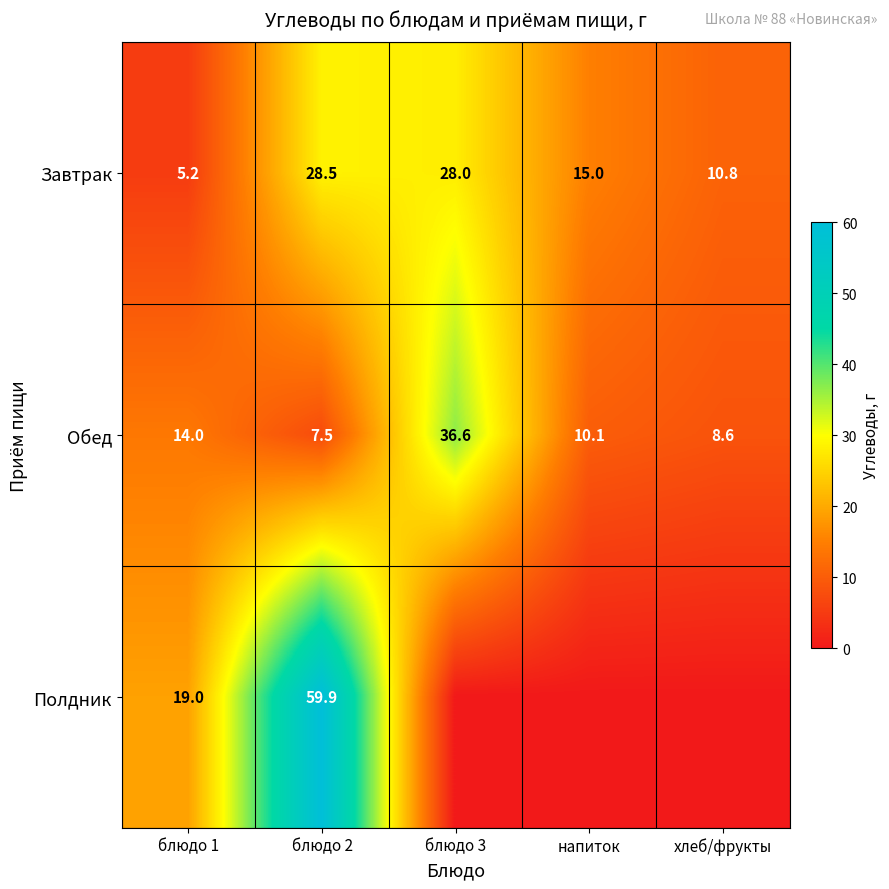

What is the difference between the highest and lowest values at блюдо 3?

36.6